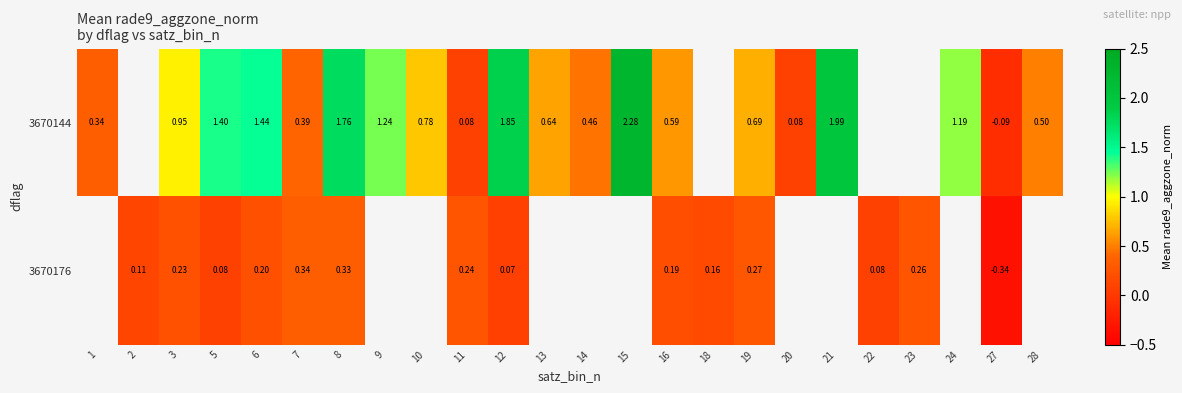

The 3670176 series shows 0.1 at 22. True or false?

True